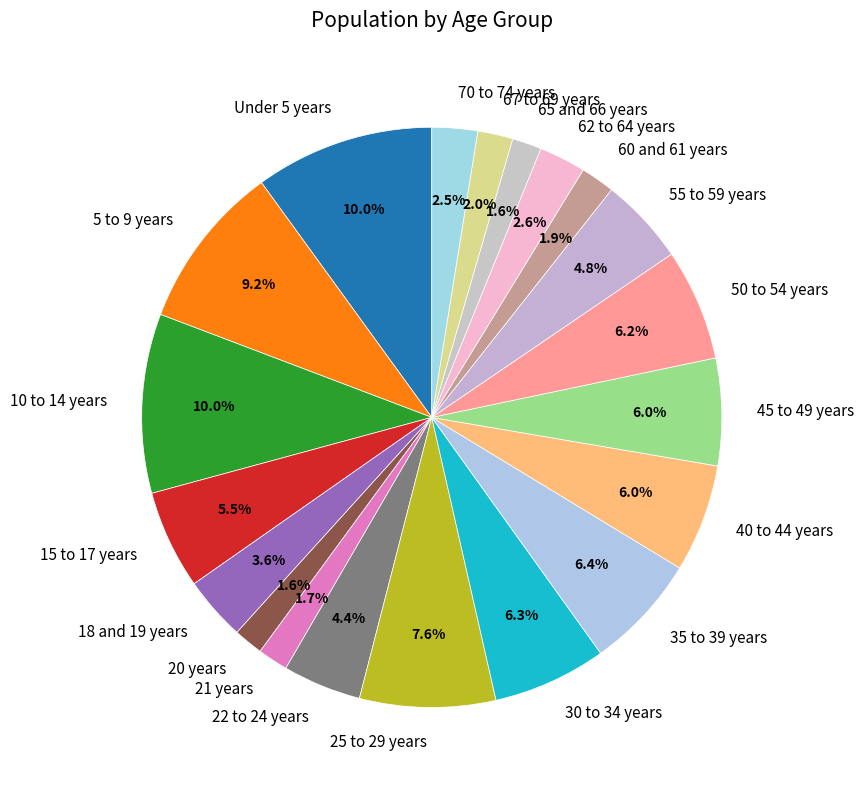

Is 10 to 14 years the majority of the pie?

No